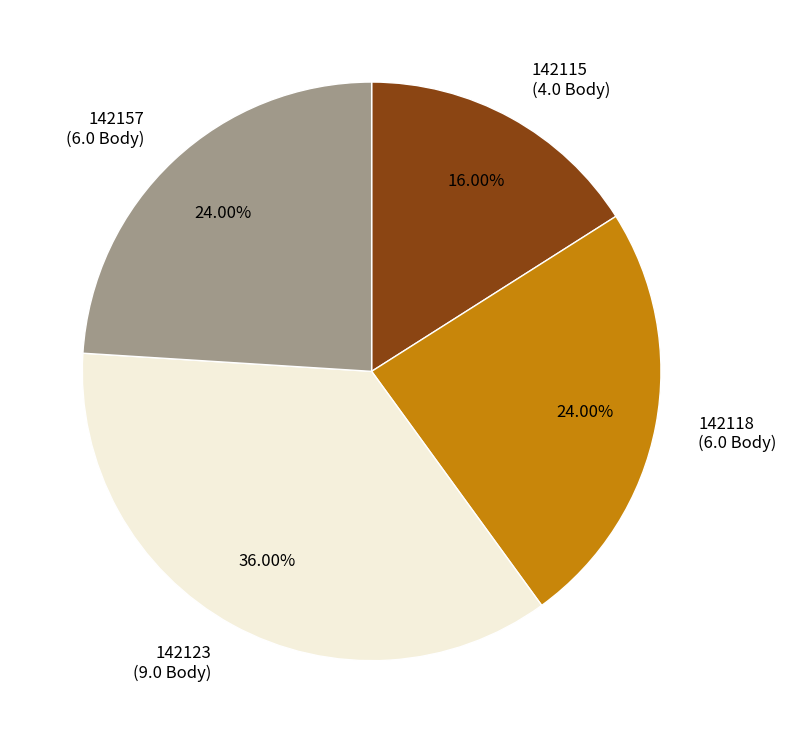

Combined, do 142118 and 142157 account for over 50%?

No